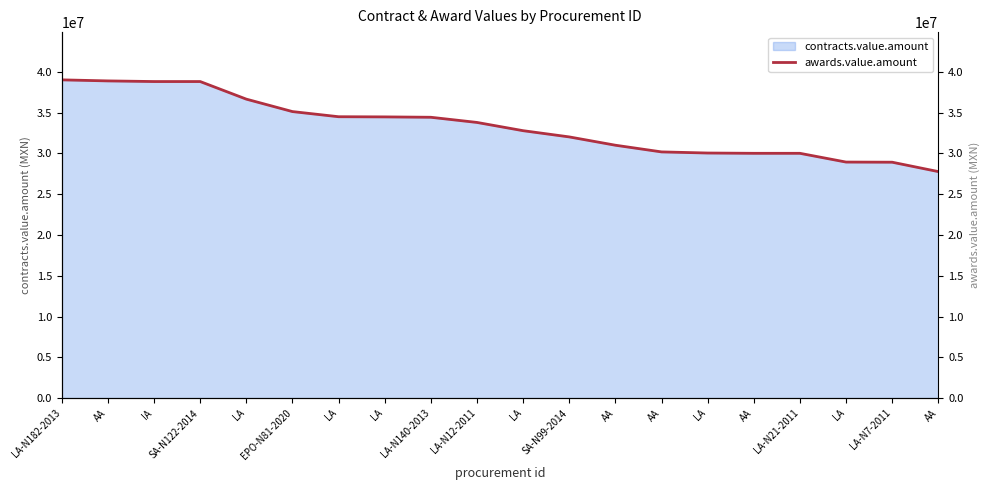

Between AA and LA, which is larger?

LA